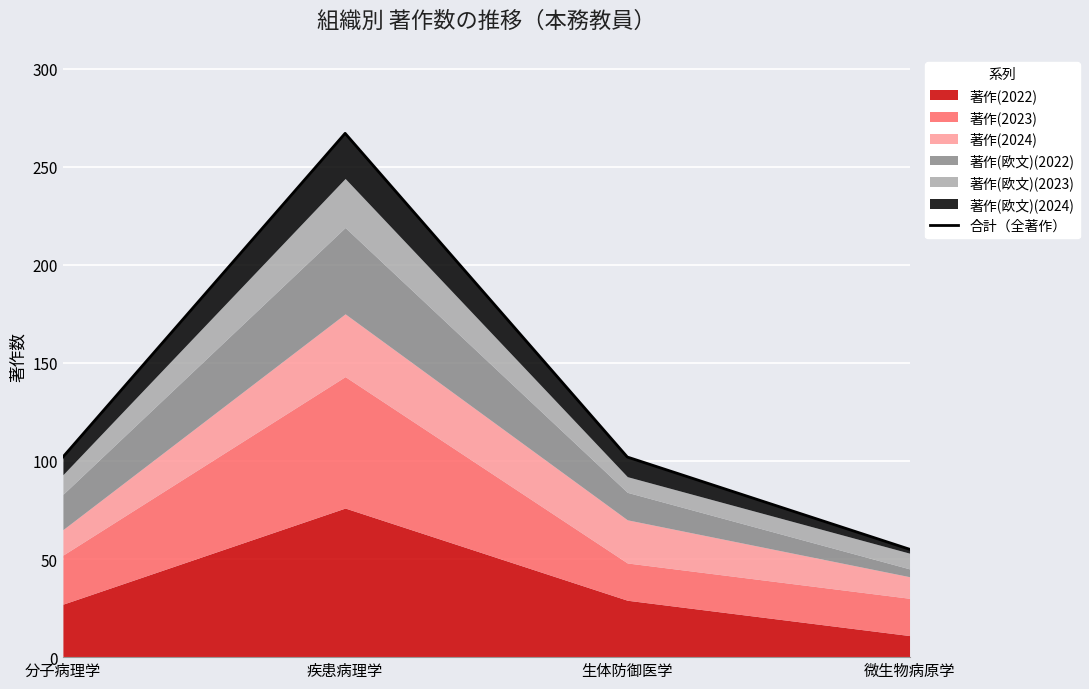

Rank the categories by value from highest to lowest.

疾患病理学, 分子病理学, 生体防御医学, 微生物病原学